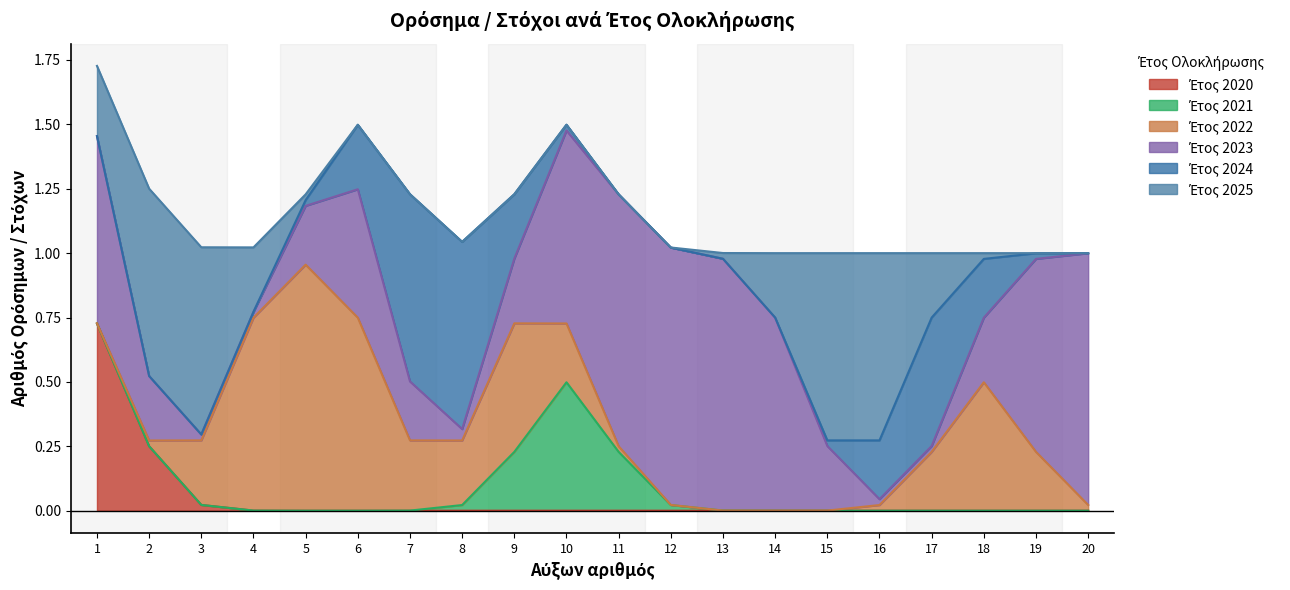

What are all the series names shown in the legend?

Έτος 2020, Έτος 2021, Έτος 2022, Έτος 2023, Έτος 2024, Έτος 2025